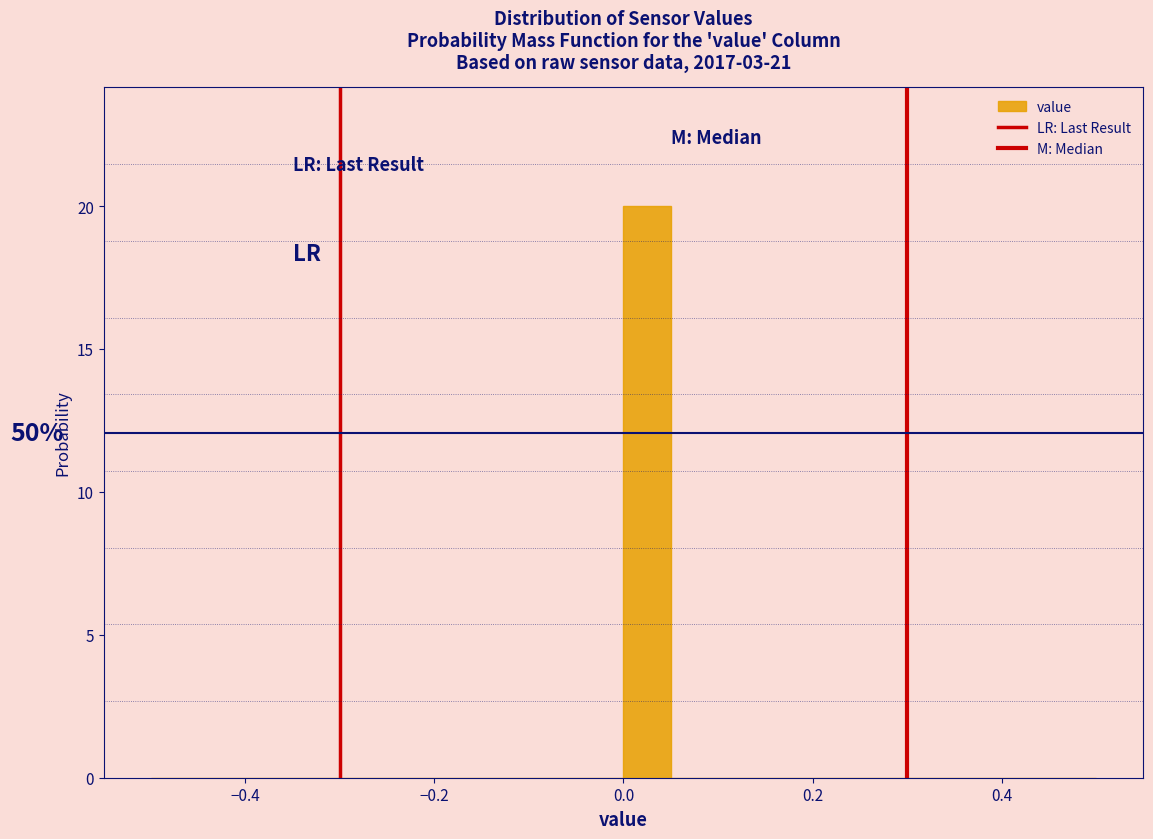

Around what value on the x-axis is the tallest bar? Give the approximate position of its centre, as read against the axis.

0.02